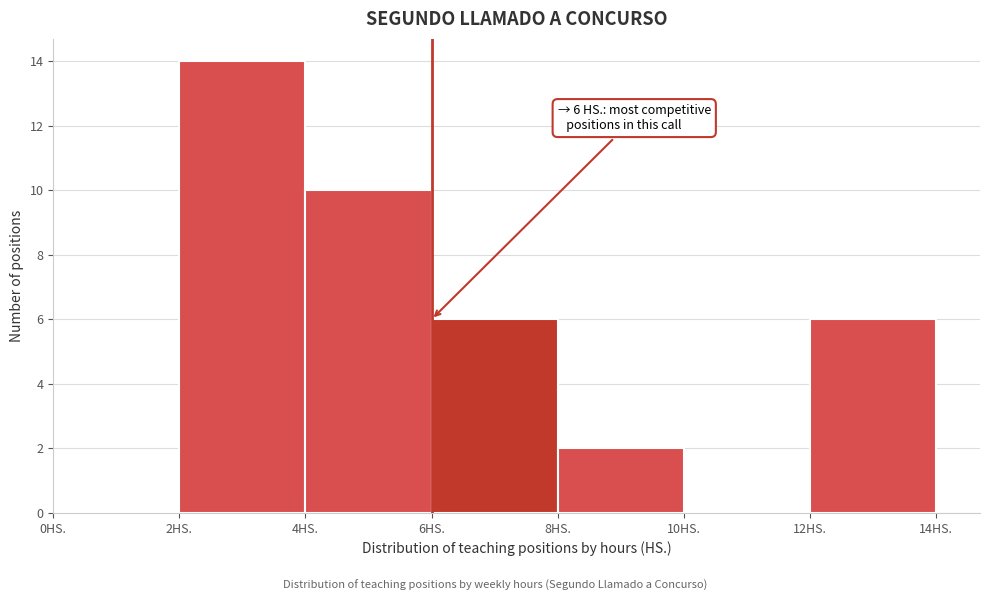

Over which range of the x-axis is the bar tallest?

2 to 4